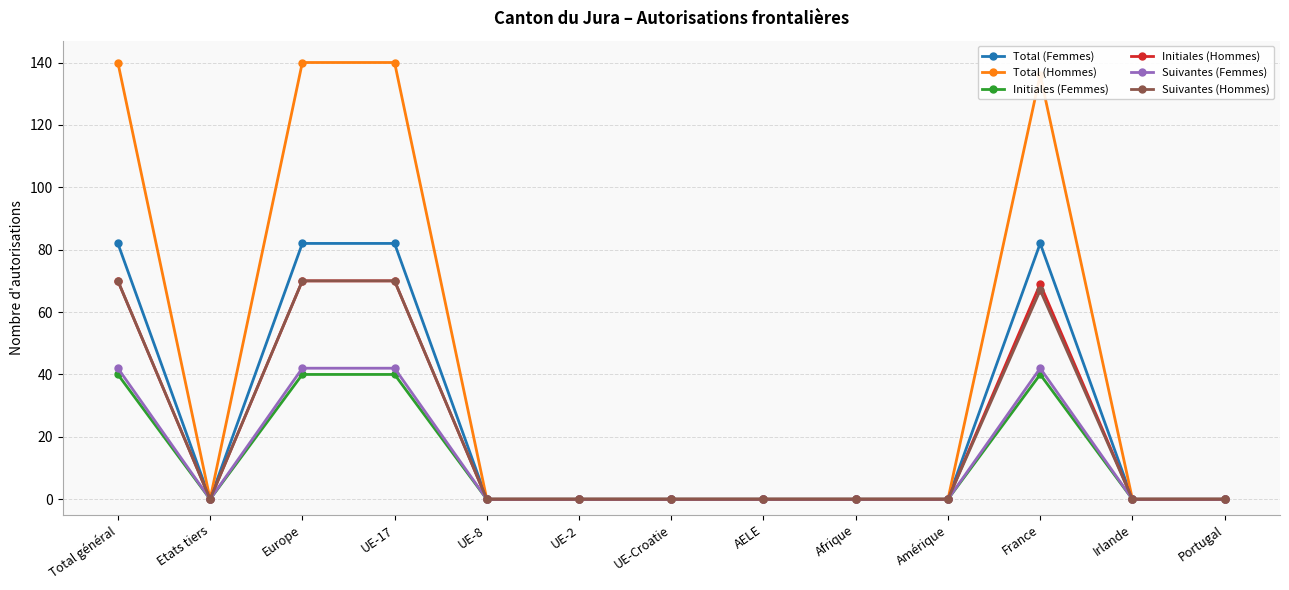

Which series has the largest total across all categories?

Total (Hommes)